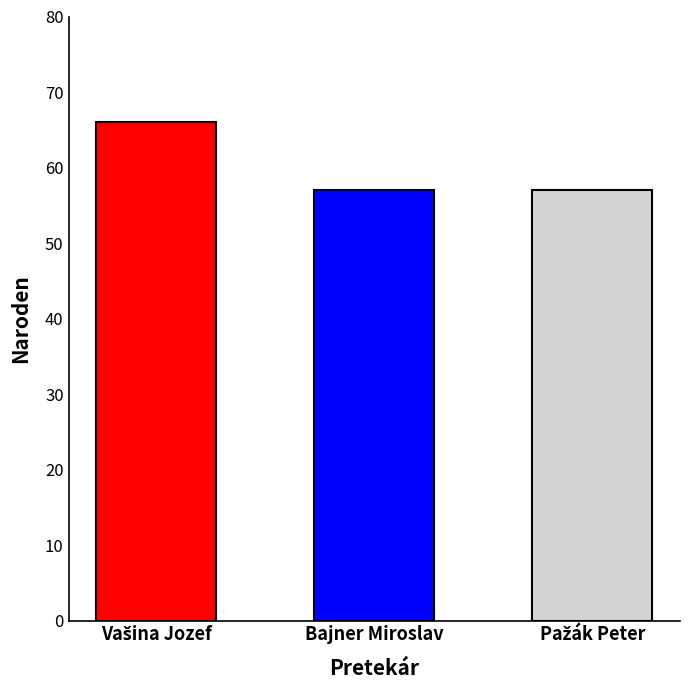

Reading left to right, what are all the values shown in this chart?

66	57	57